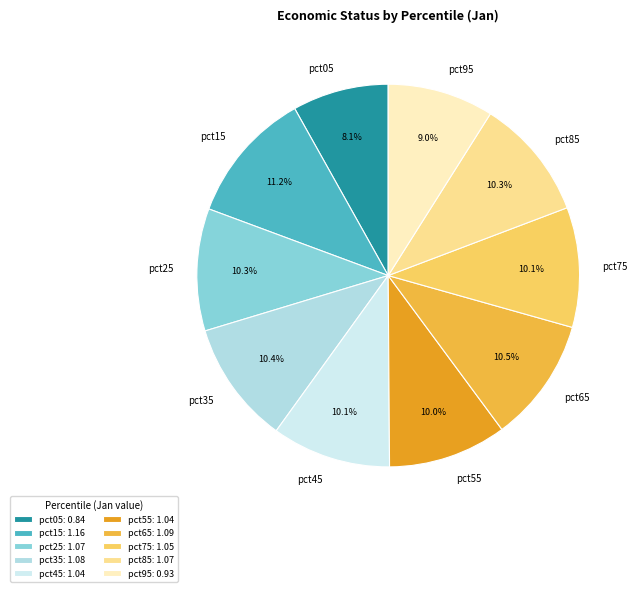

How many segments does this pie chart have?

10